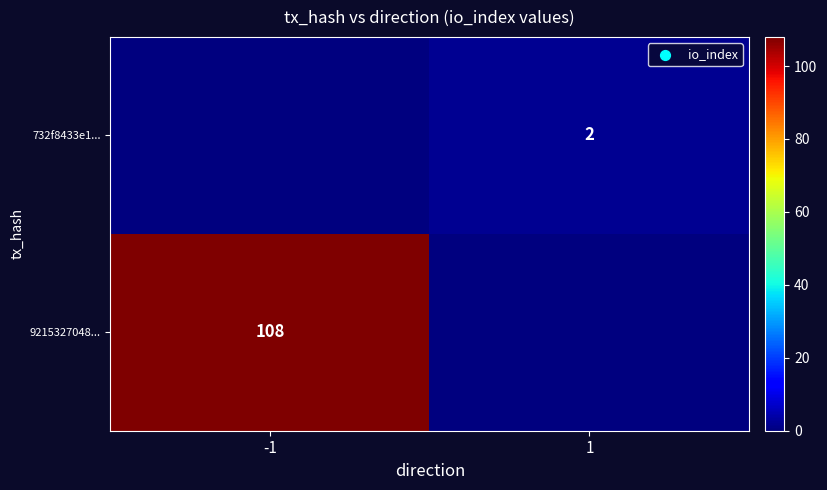

Is it true that 732f8433e1... equals 1 at 1?

False